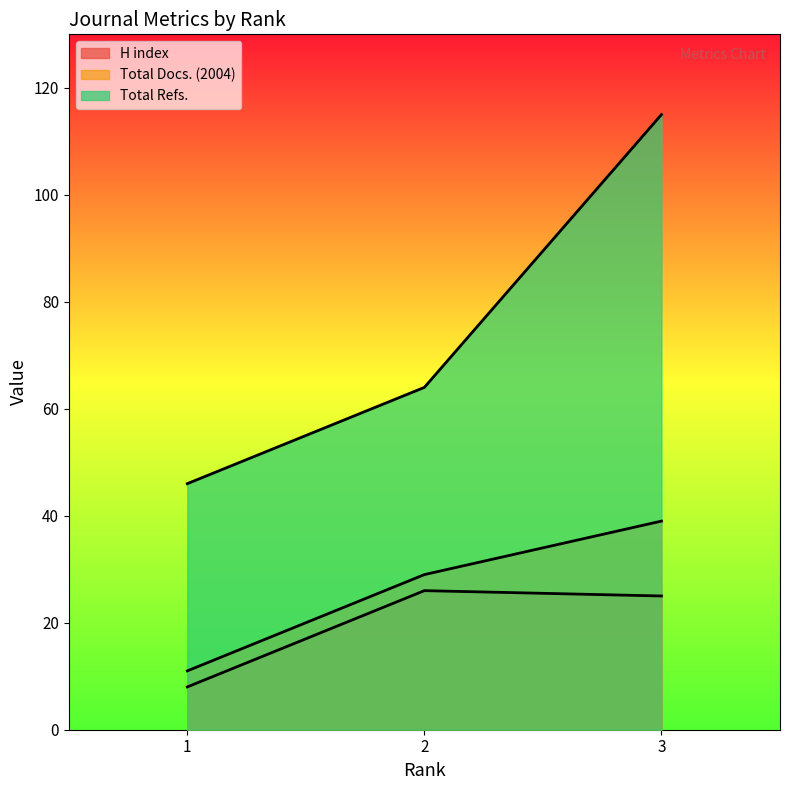

Is it true that Total Docs. (2004) equals 11 at 1?

True